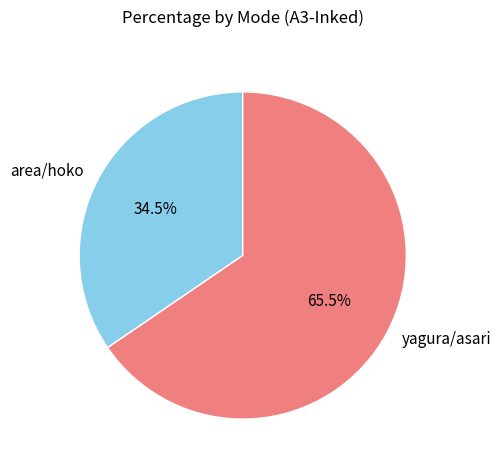

What is the smallest slice in the pie chart?

area/hoko